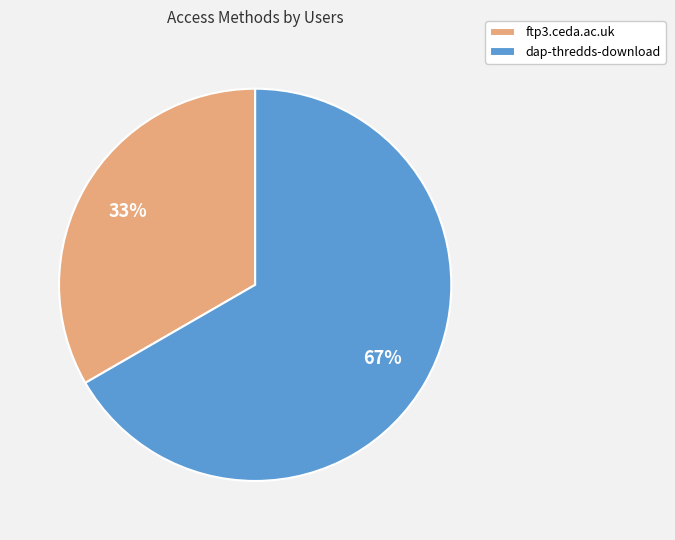

Combined, do dap-thredds-download and ftp3.ceda.ac.uk account for over 50%?

Yes